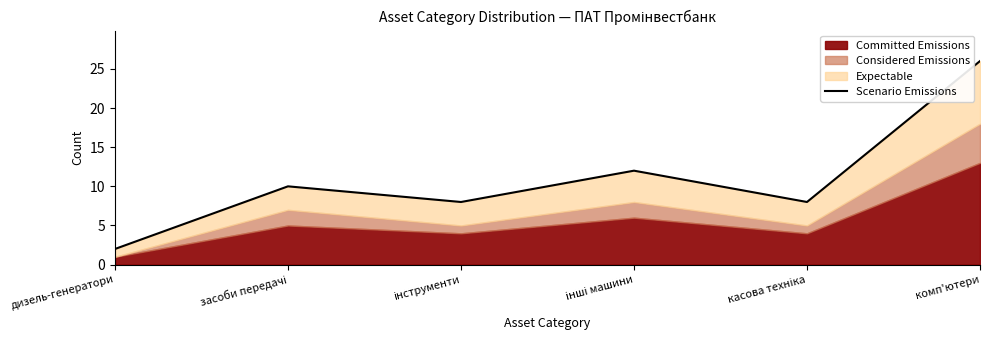

Which label corresponds to the largest value in the chart?

комп'ютери